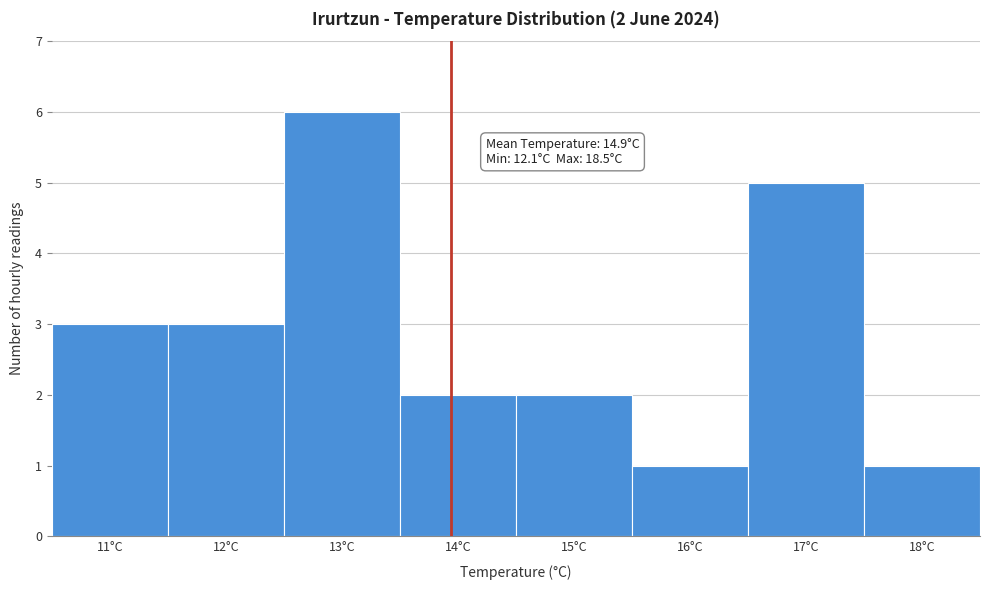

Reading left to right, transcribe all the data shown in this chart.

11°C=3	12°C=3	13°C=6	14°C=2	15°C=2	16°C=1	17°C=5	18°C=1